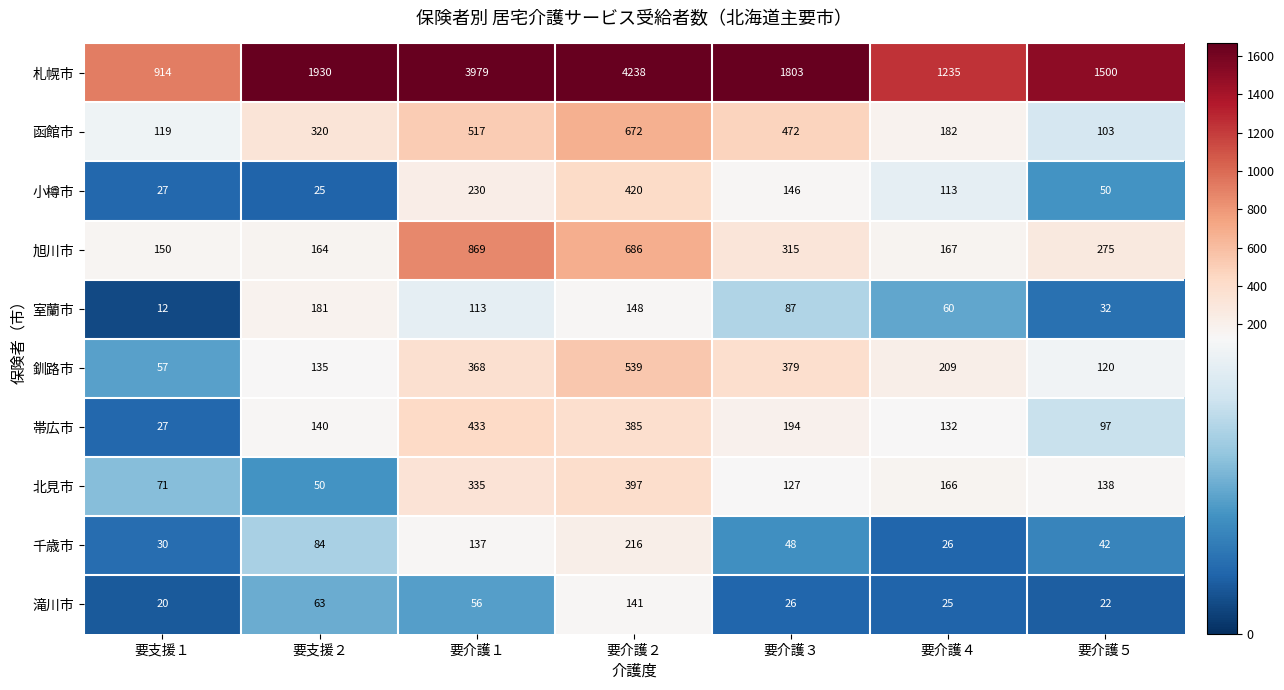

Which series has the largest total across all categories?

札幌市